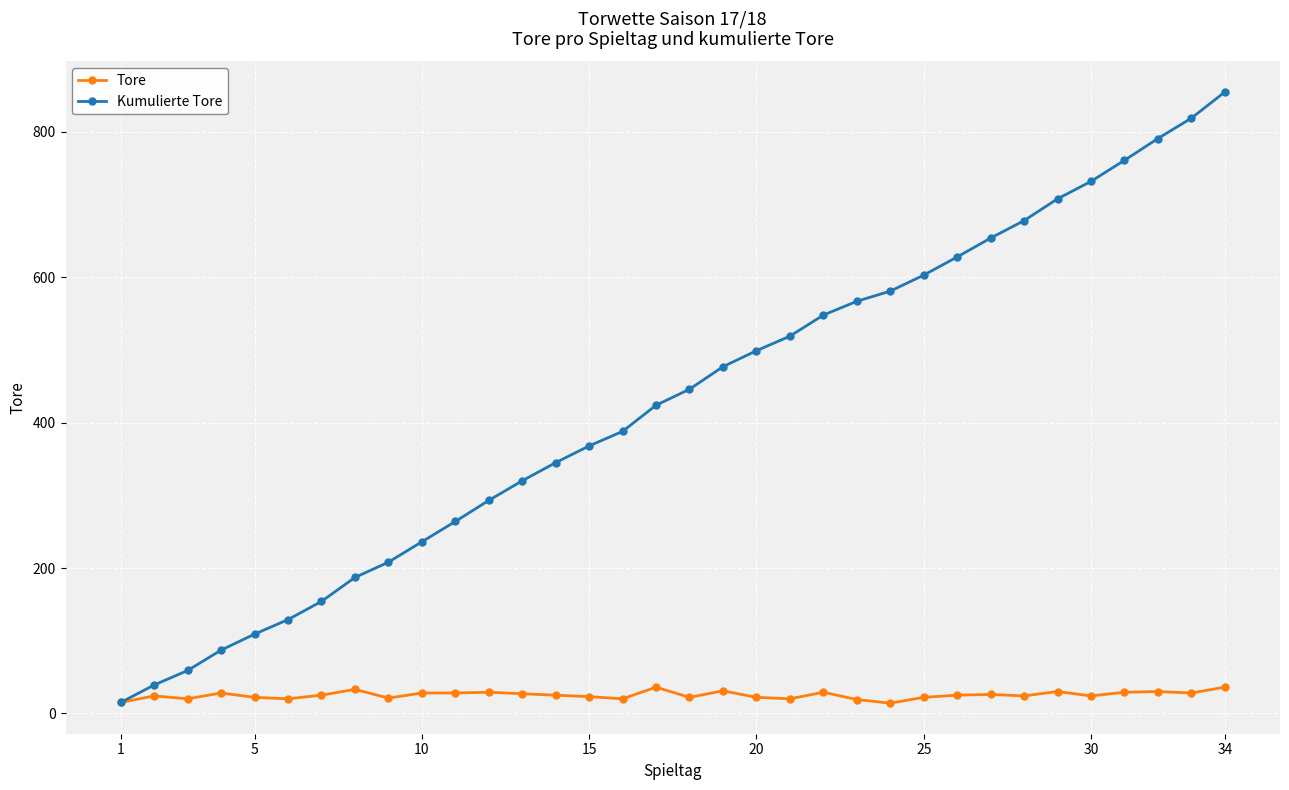

How many values in the Kumulierte Tore series are below 446?

17